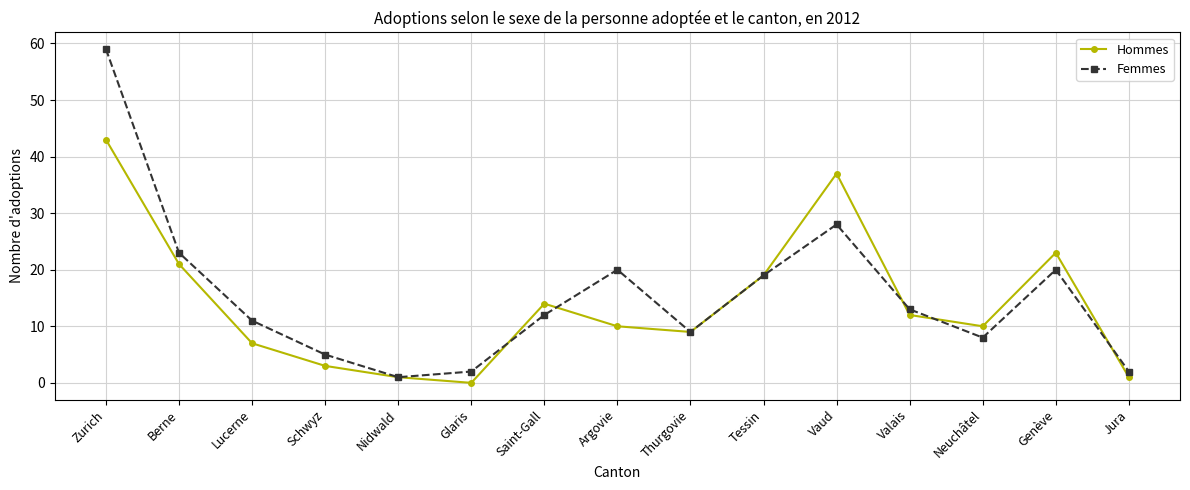

What is the maximum value shown in the chart?

59